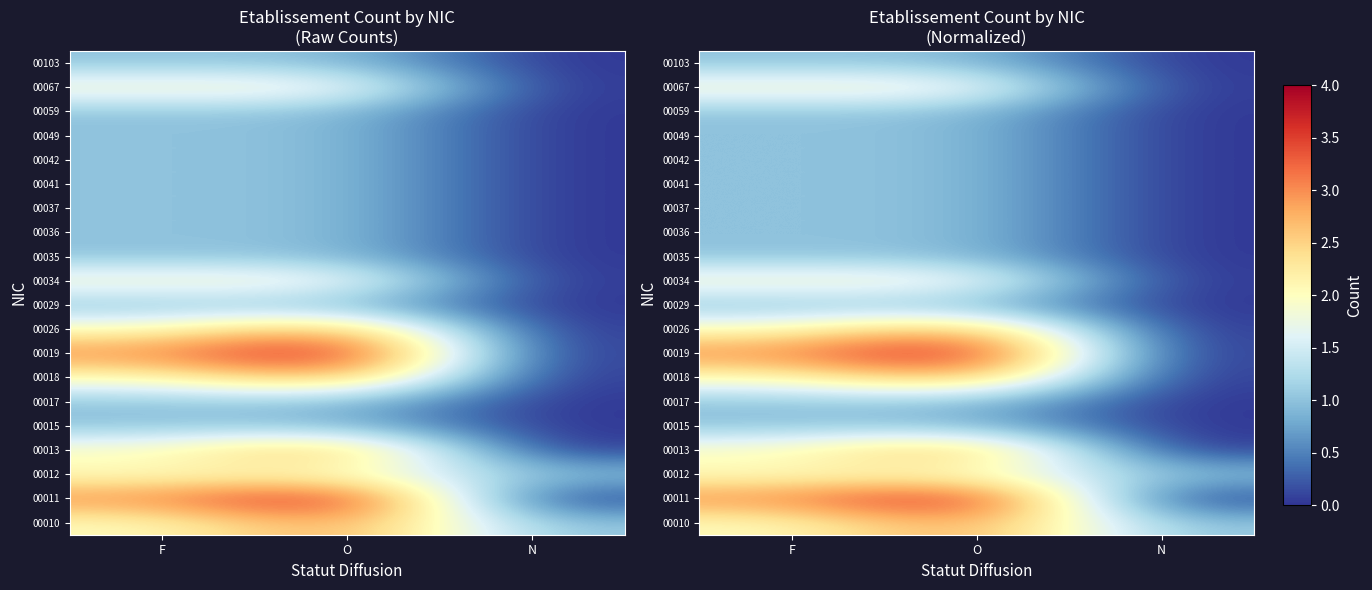

Count the number of categories in the chart.

3